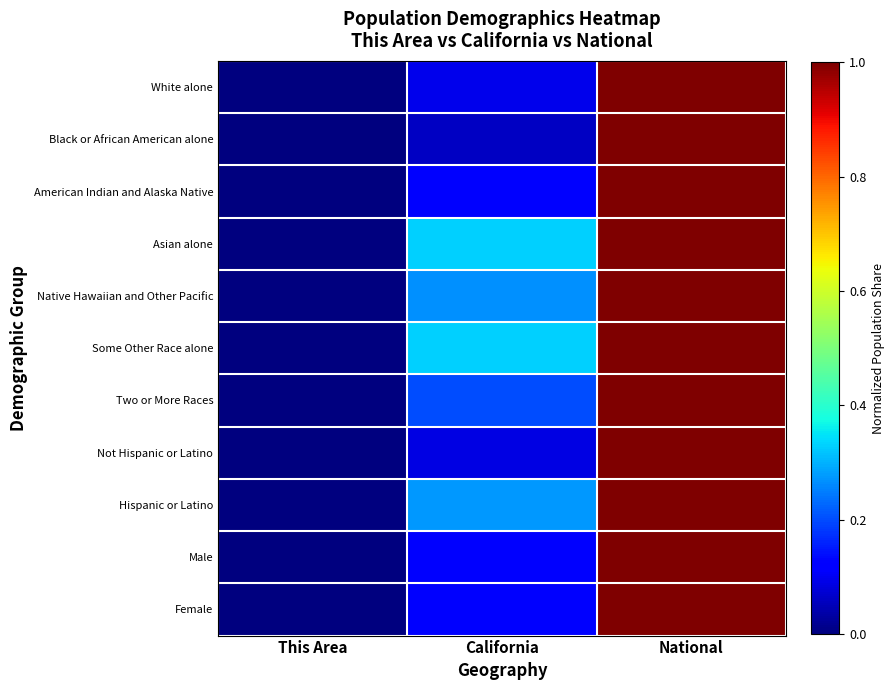

Reading left to right, what are all the values shown in this chart?

White alone: This Area=0.0	California=0.1	National=1.0
Black or African American alone: This Area=0.0	California=0.1	National=1.0
American Indian and Alaska Native: This Area=0.0	California=0.1	National=1.0
Asian alone: This Area=0.0	California=0.3	National=1.0
Native Hawaiian and Other Pacific: This Area=0.0	California=0.3	National=1.0
Some Other Race alone: This Area=0.0	California=0.3	National=1.0
Two or More Races: This Area=0.0	California=0.2	National=1.0
Not Hispanic or Latino: This Area=0.0	California=0.1	National=1.0
Hispanic or Latino: This Area=0.0	California=0.3	National=1.0
Male: This Area=0.0	California=0.1	National=1.0
Female: This Area=0.0	California=0.1	National=1.0